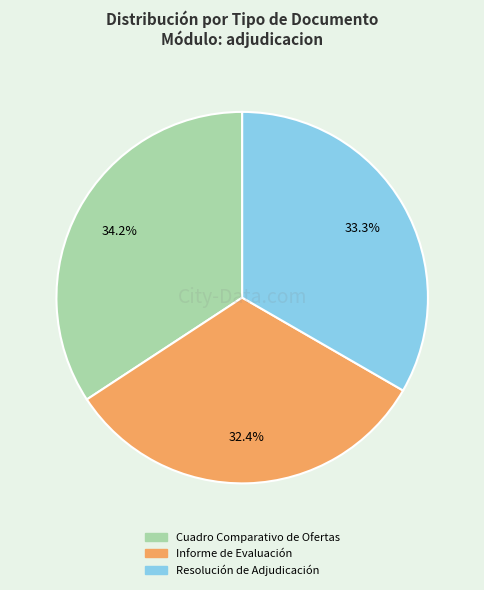

To the nearest percent, what is the difference between the largest and smallest slice percentages?

2%